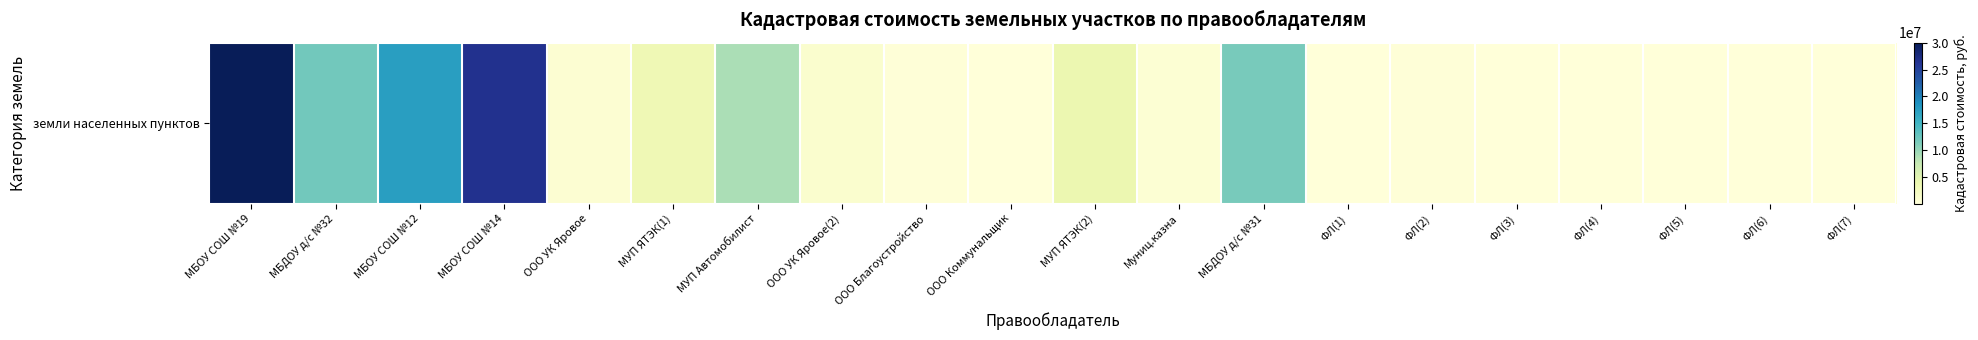

What is the ratio of the value at ФЛ(7) to the value at ООО Благоустройство?

0.5